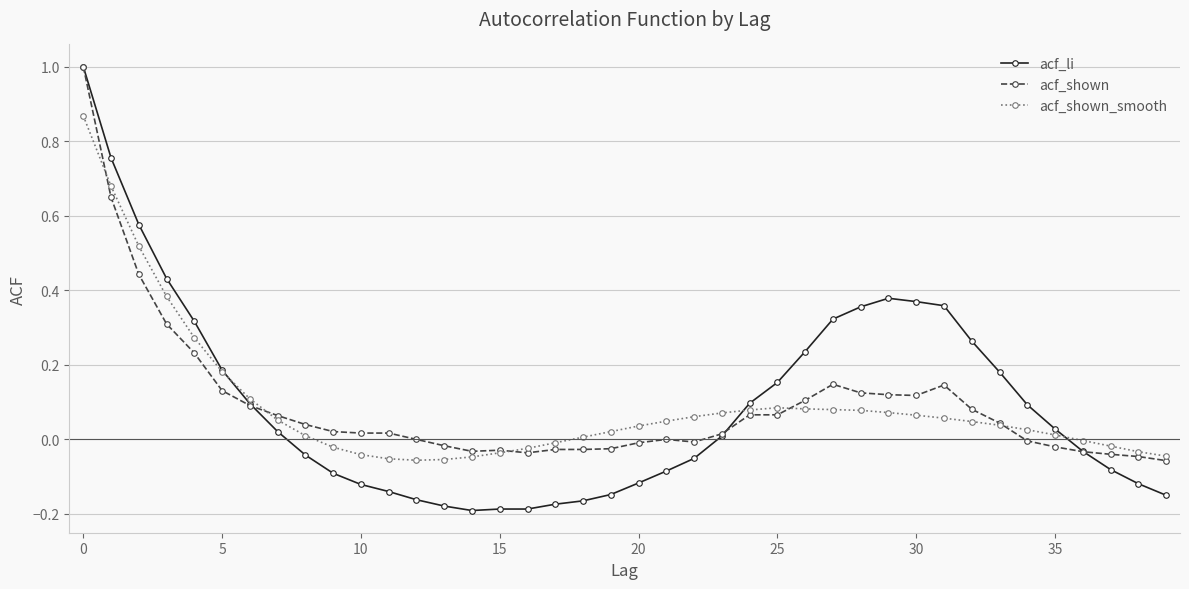

What is the maximum value shown in the chart?

1.0